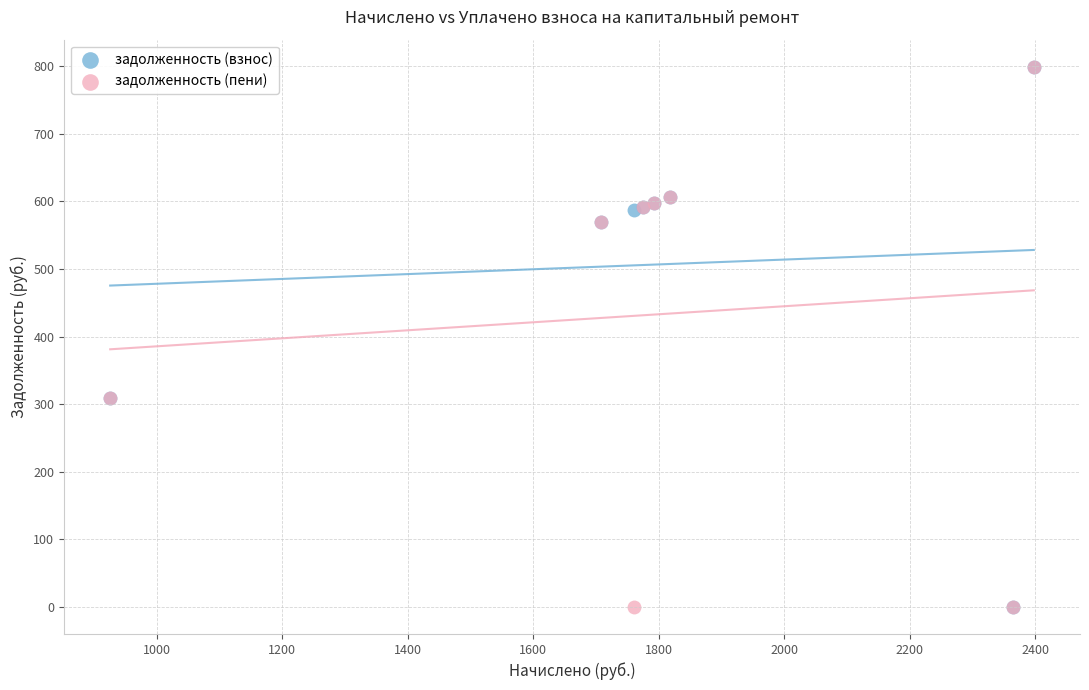

What are all the series names shown in the legend?

задолженность (взнос), задолженность (пени)